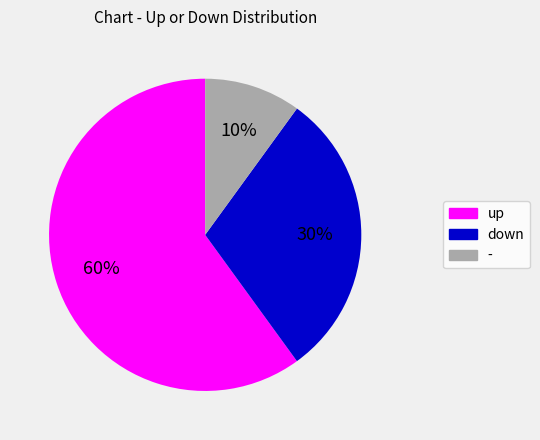

What percentage is the - slice, to the nearest percent?

10%